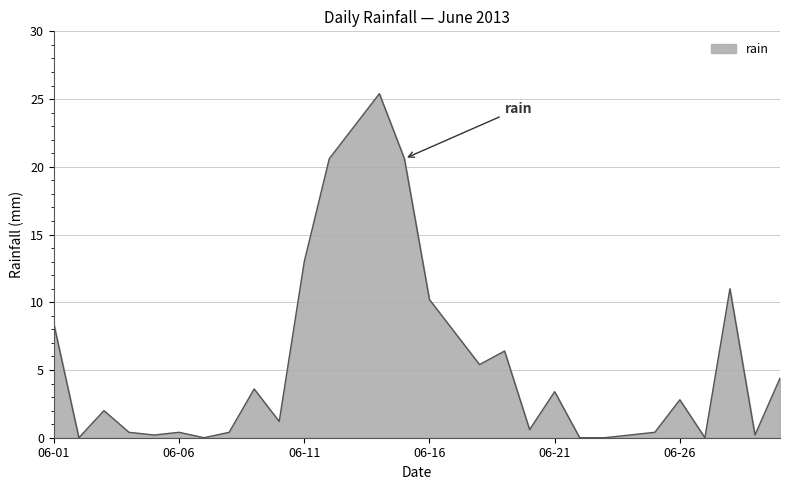

What is the difference between the maximum and minimum values?

25.4